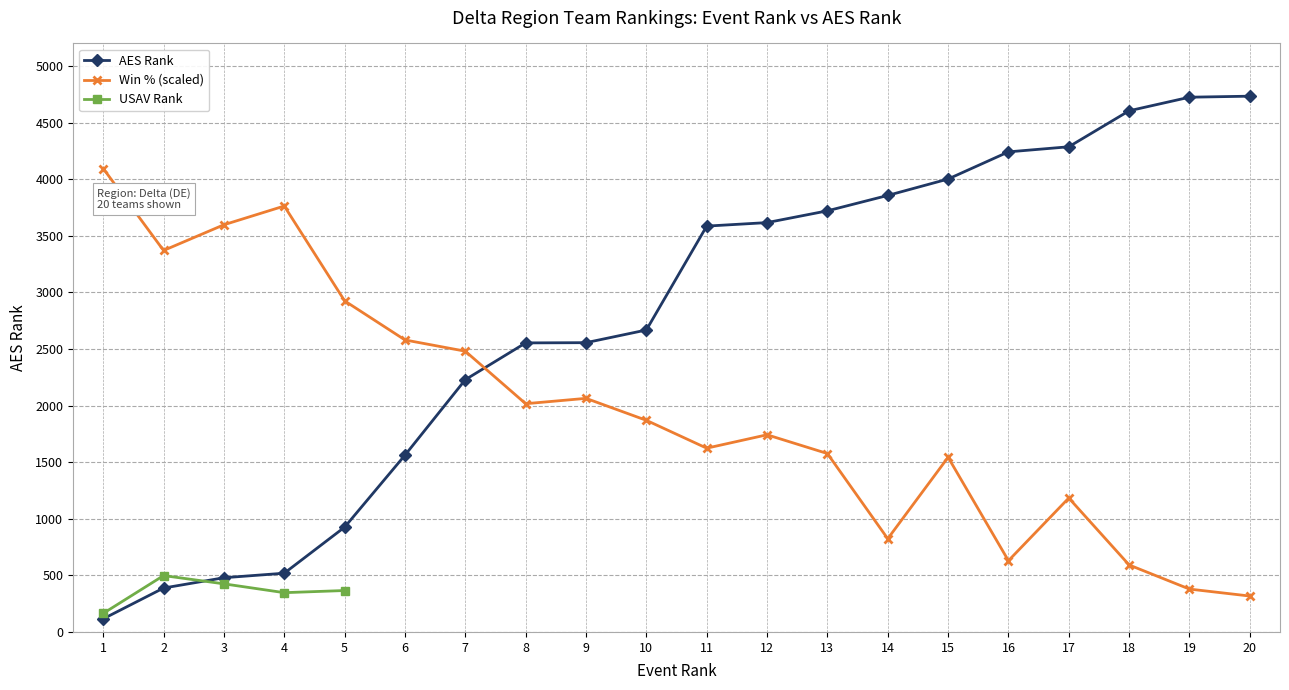

Is it true that the value at 18 is 6296?

False